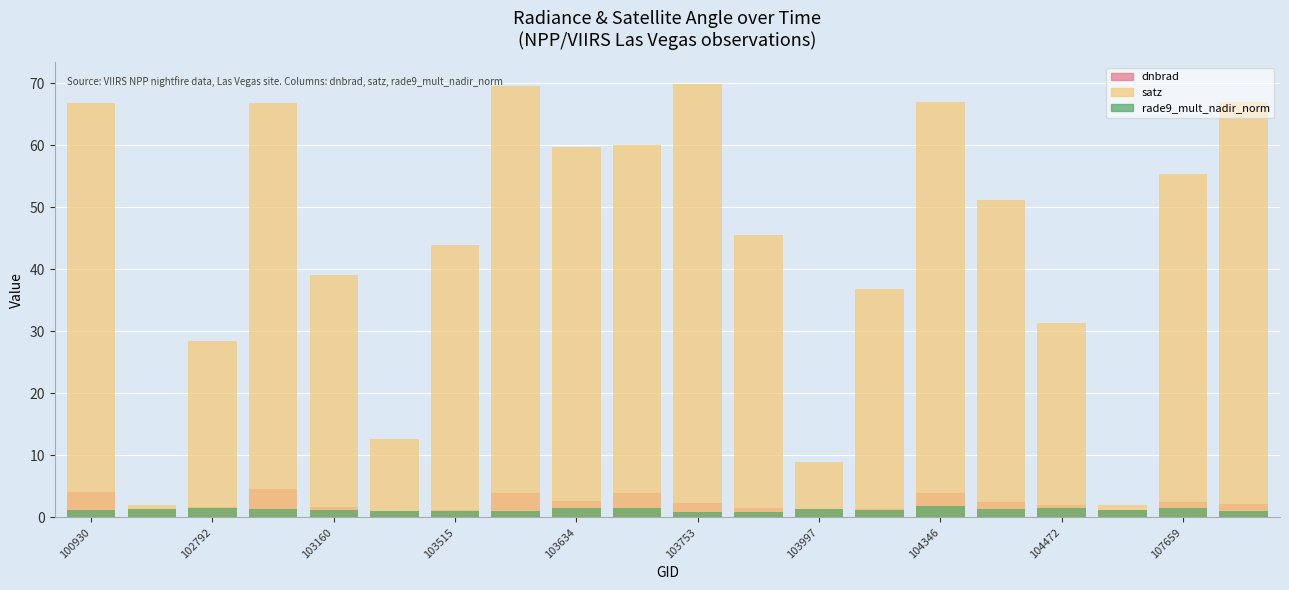

The dnbrad series shows 1.2 at 103634. True or false?

False